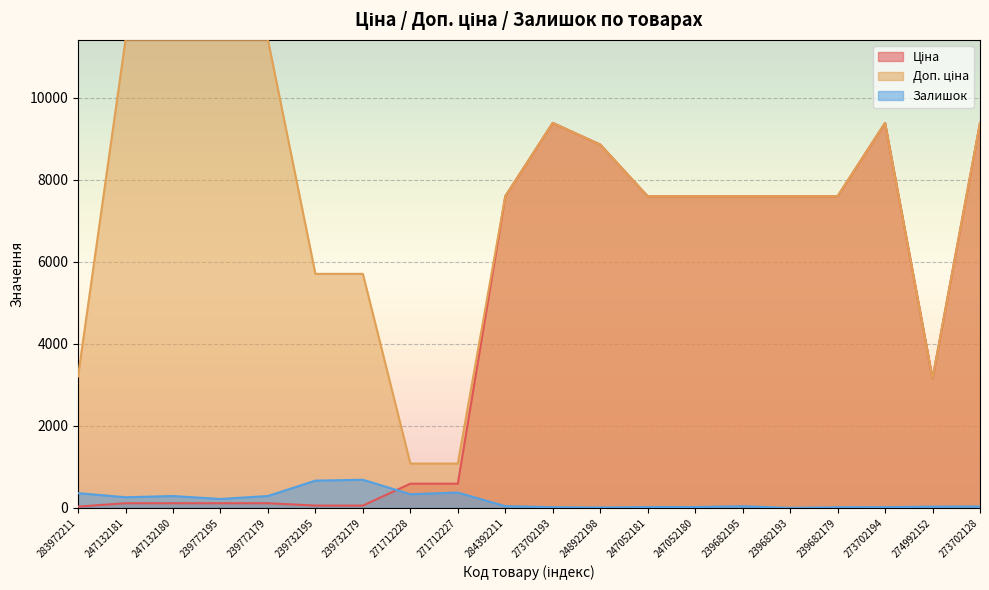

True or false: Доп. ціна and Ціна intersect in this chart.

False